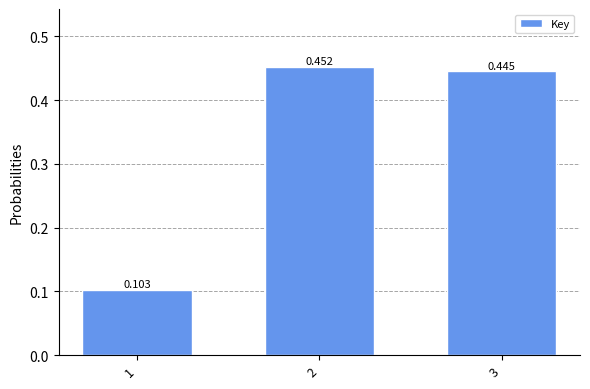

Between 1 and 3, which is larger?

3